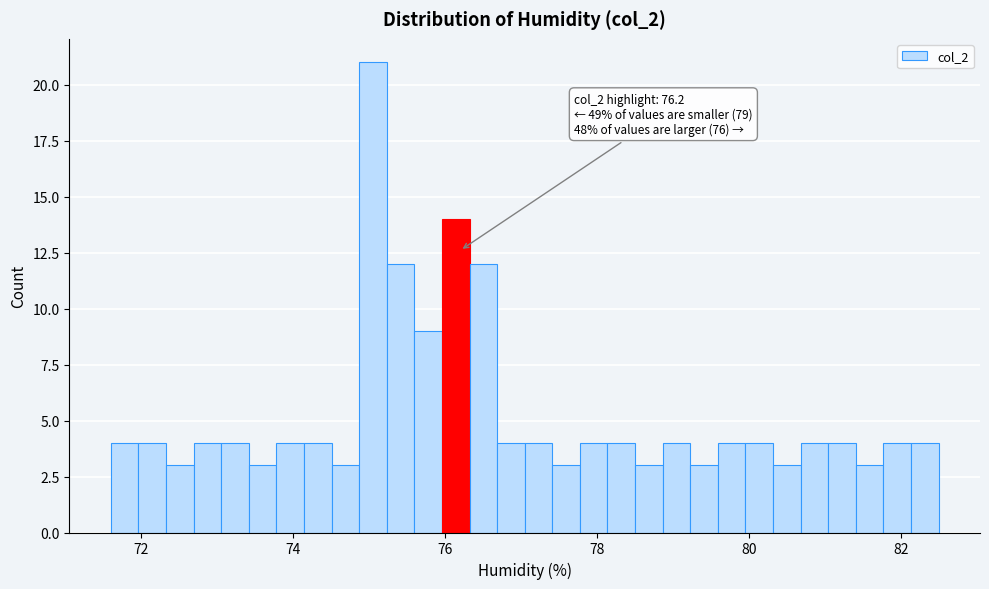

Around what value on the x-axis is the tallest bar? Give the approximate position of its centre, as read against the axis.

75.0